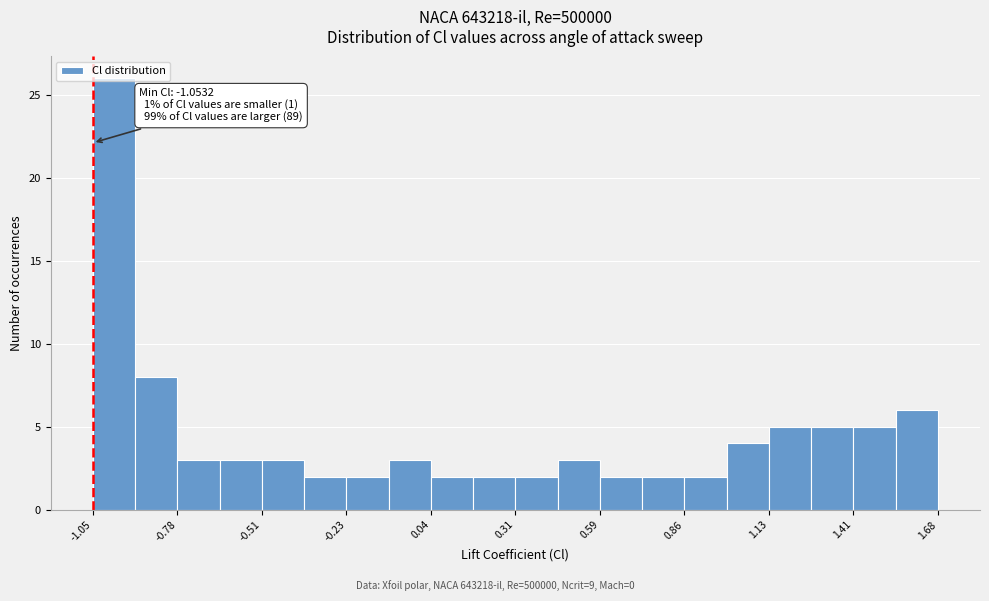

Read against the x-axis, roughly where is the centre of the tallest bar?

-1.00